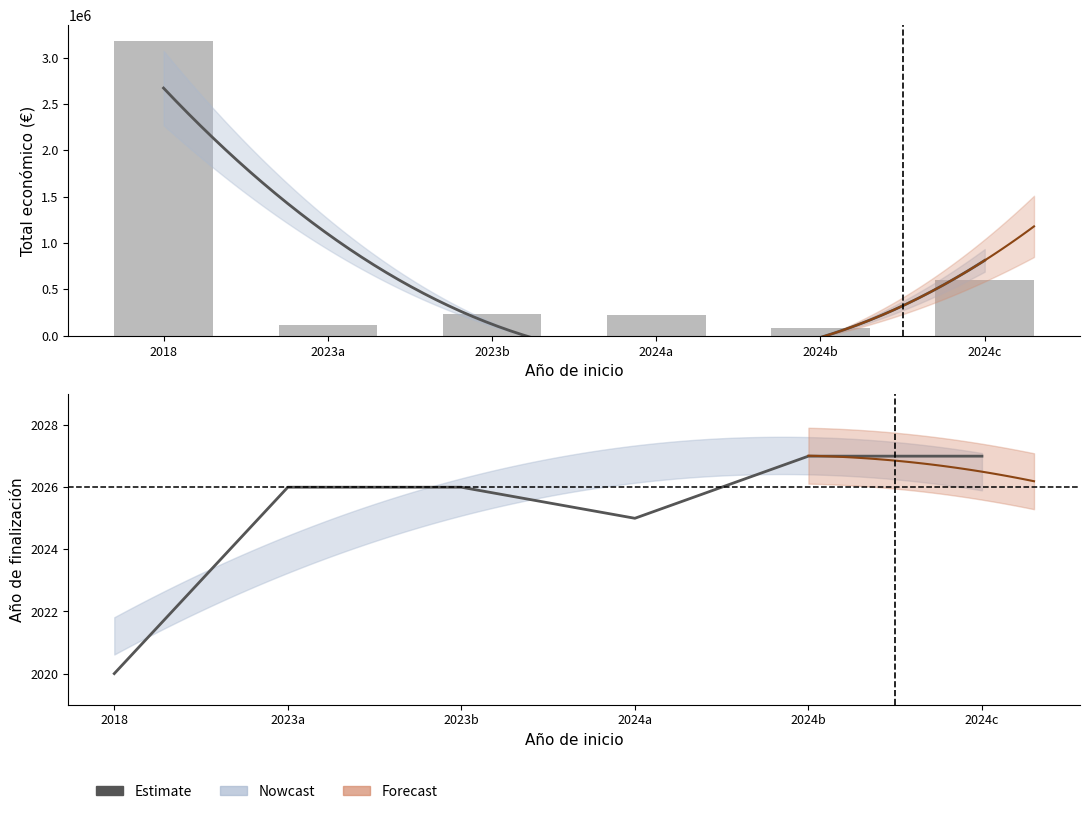

Is it true that Total económico equals 93458 at 2024a?

False